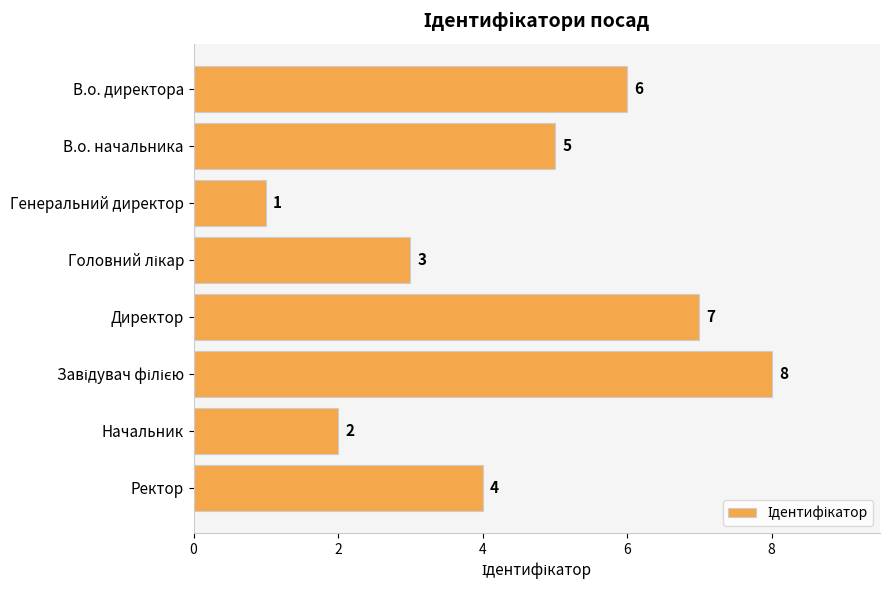

What is the approximate value at Ректор?

4